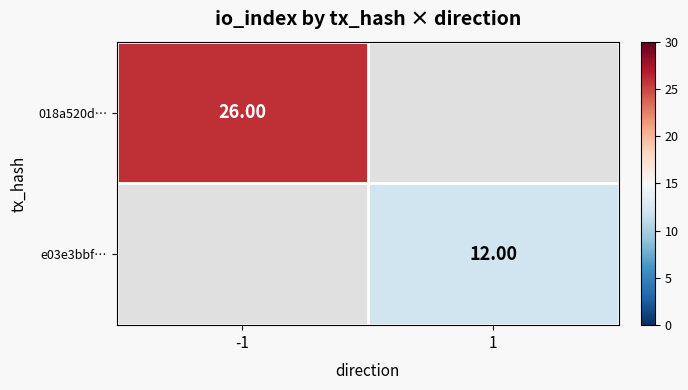

What is the greatest value displayed?

26.0